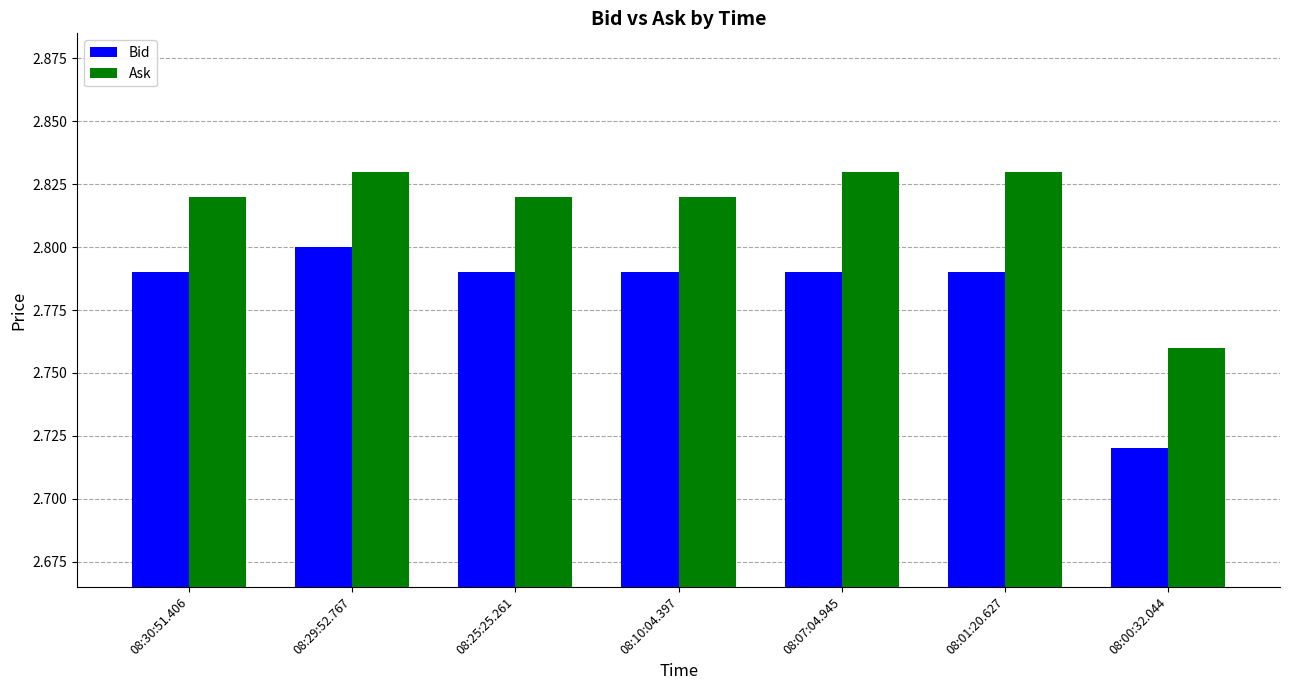

The value of Ask at 08:00:32.044 is 2.8. True or false?

True